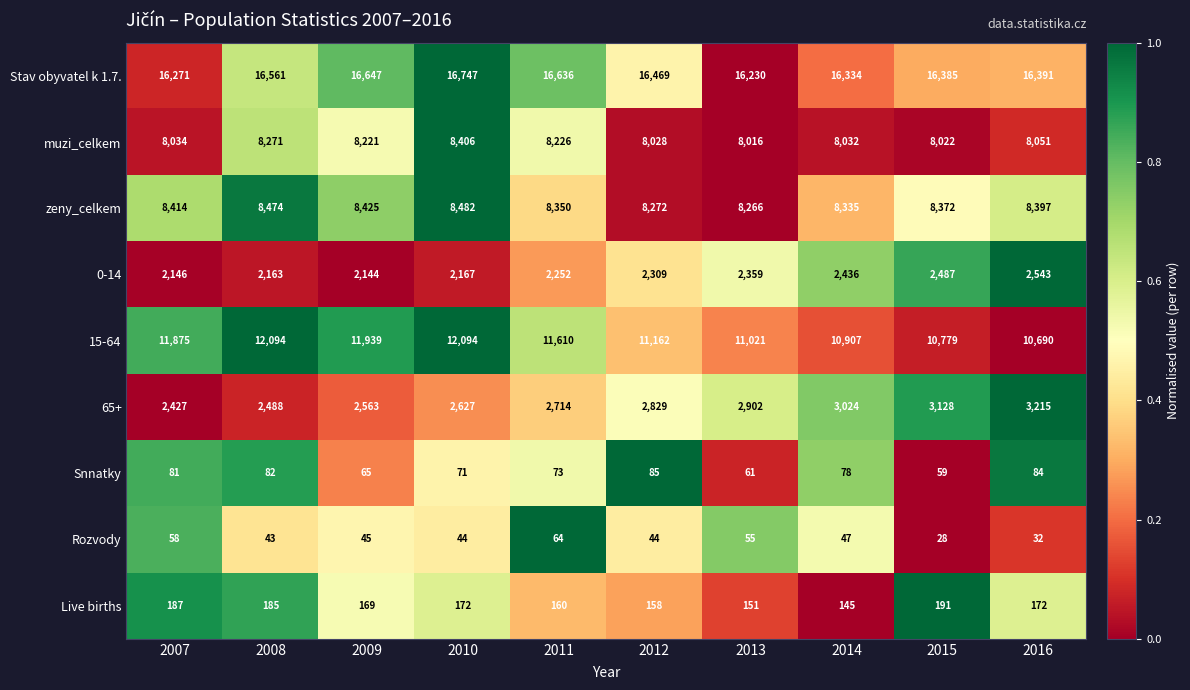

What is the average value of the Snnatky series?

74